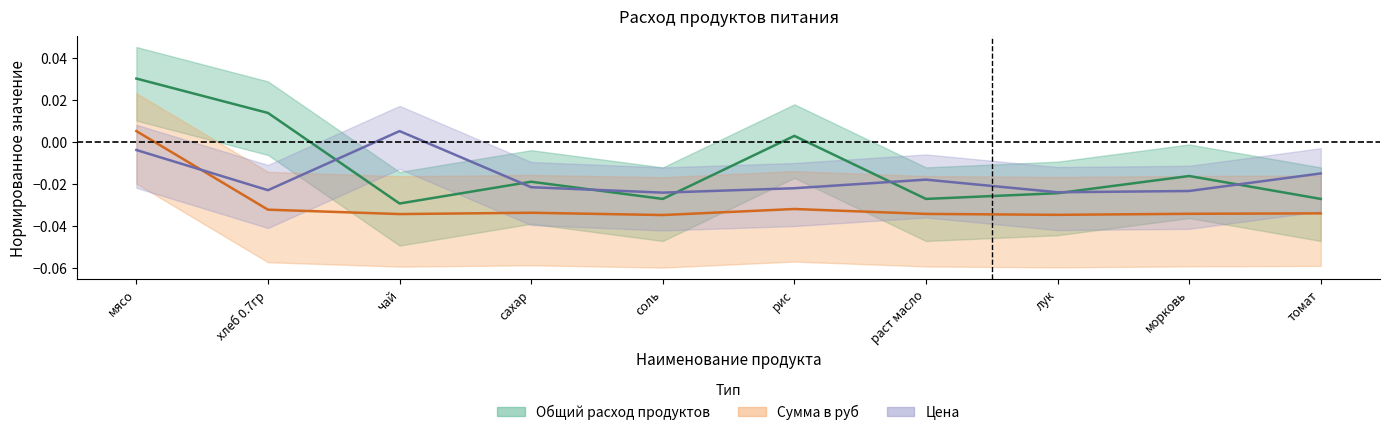

Which series has the largest range (max minus min)?

Общий расход продуктов